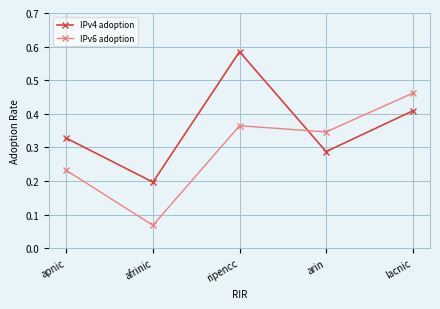

Rank the categories by IPv4 adoption value from lowest to highest.

afrinic, arin, apnic, lacnic, ripencc